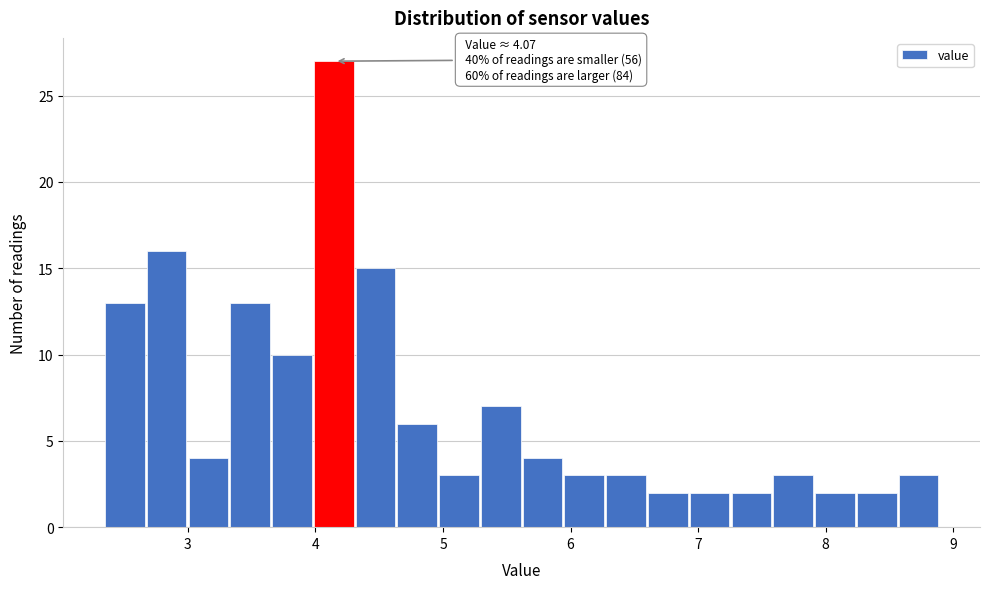

Read against the x-axis, roughly where is the centre of the tallest bar?

4.1